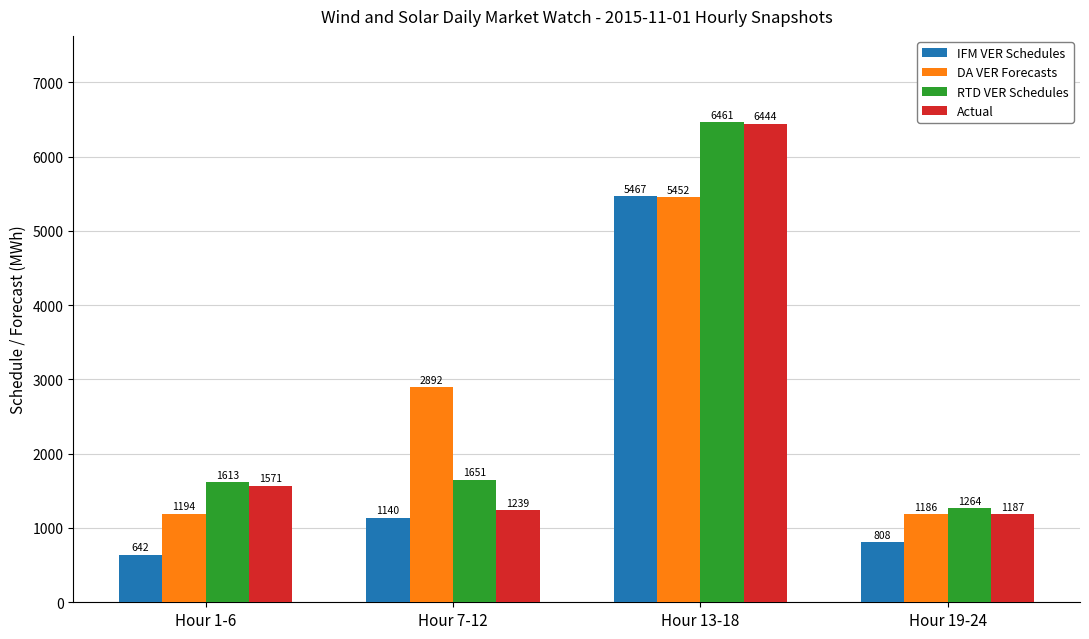

What is the maximum value for Actual?

6444.0